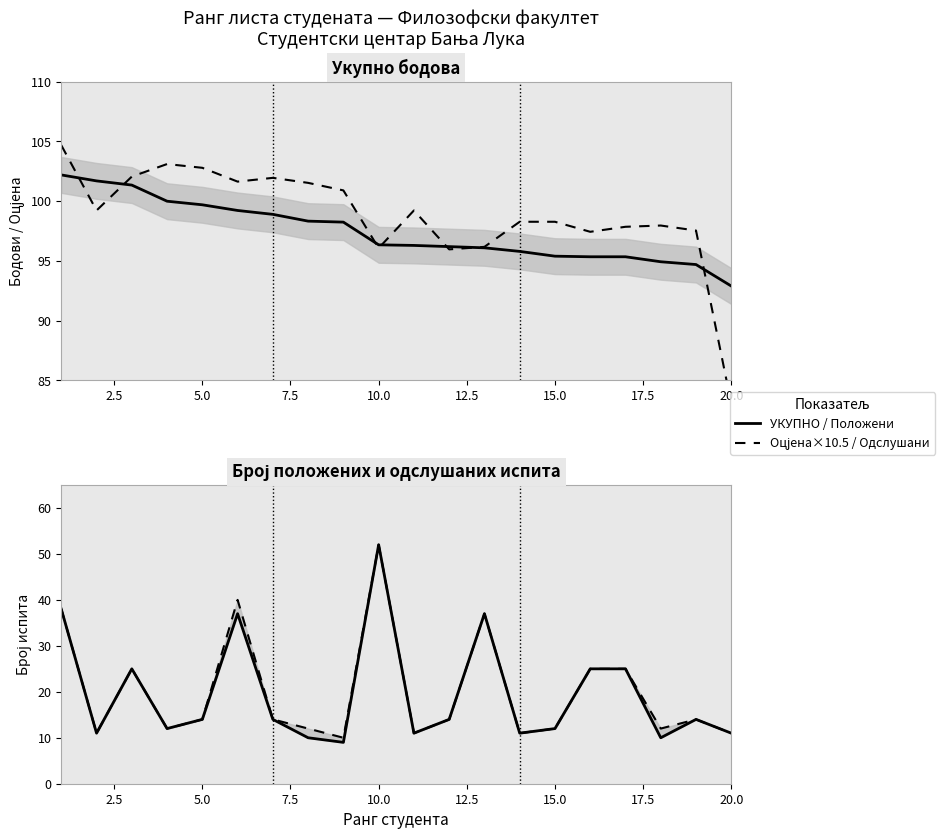

Is the value of Бр. одслушаних испита at 19 greater than the value of Просјечна оцјена (×10.5) at 17?

No